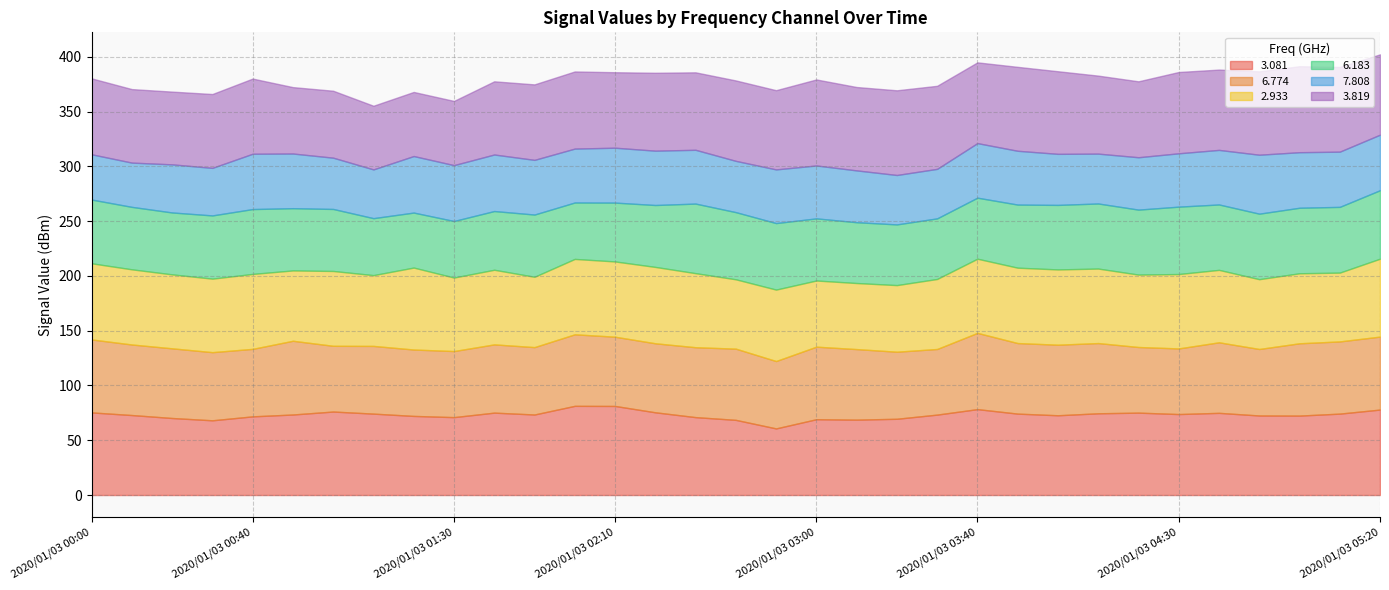

What is the value of the   3.081 point at the 31st from the left?

72.5